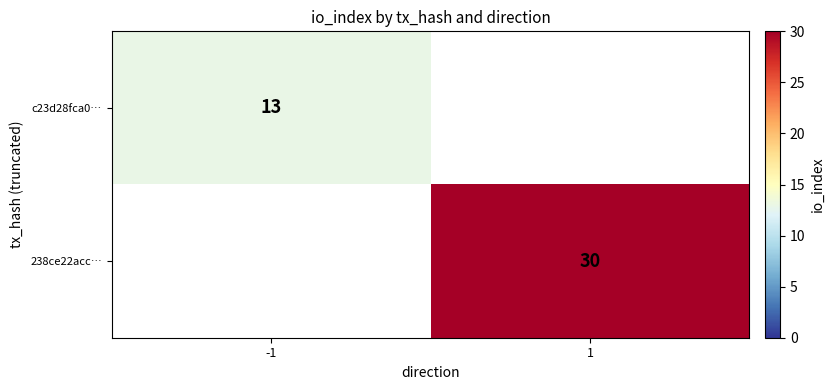

True or false: c23d28fca0… has a value of 6.8 at -1.

False